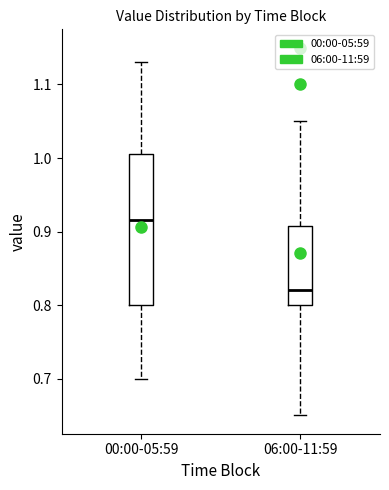

Where is the upper edge of the box for 00:00-05:59 on the y-axis? The values are not printed on the chart, so give them approximately, as read against the axis.

1.01